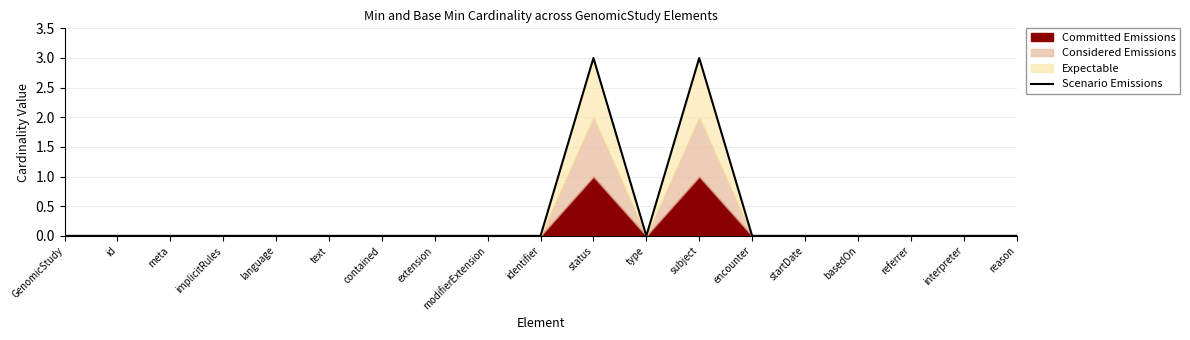

Reading right to left, what are all the values shown in this chart?

reason=0	interpreter=0	referrer=0	basedOn=0	startDate=0	encounter=0	subject=3	type=0	status=3	identifier=0	modifierExtension=0	extension=0	contained=0	text=0	language=0	implicitRules=0	meta=0	id=0	GenomicStudy=0